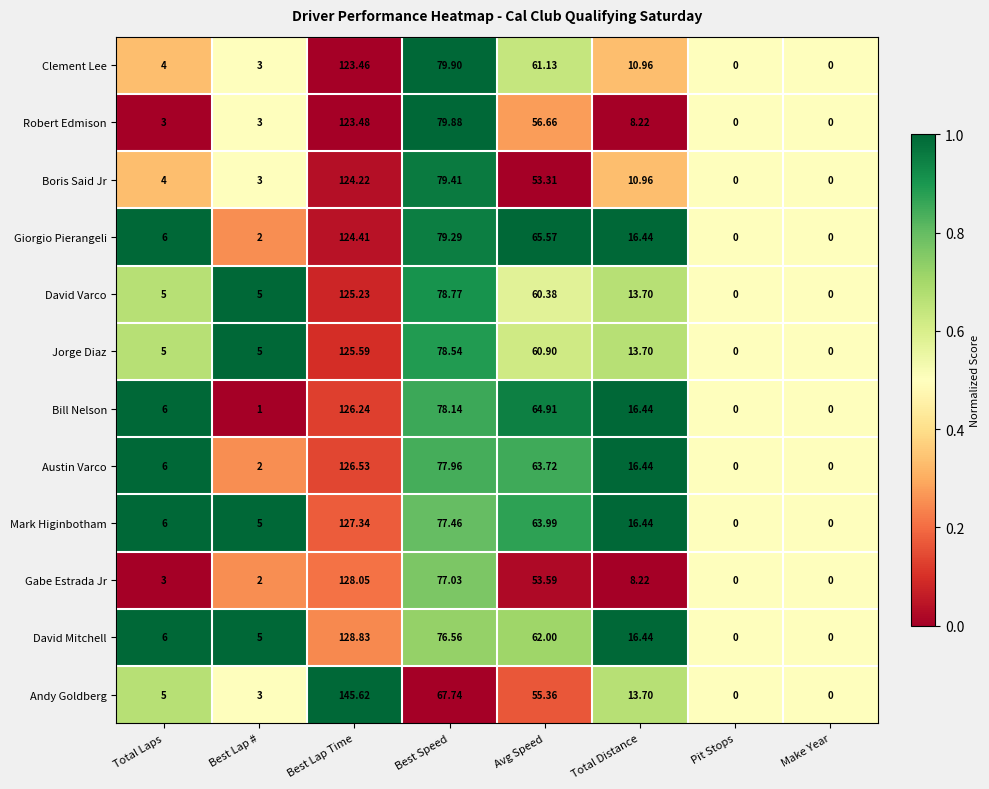

At which label does David Varco first exceed 13?

Best Lap Time